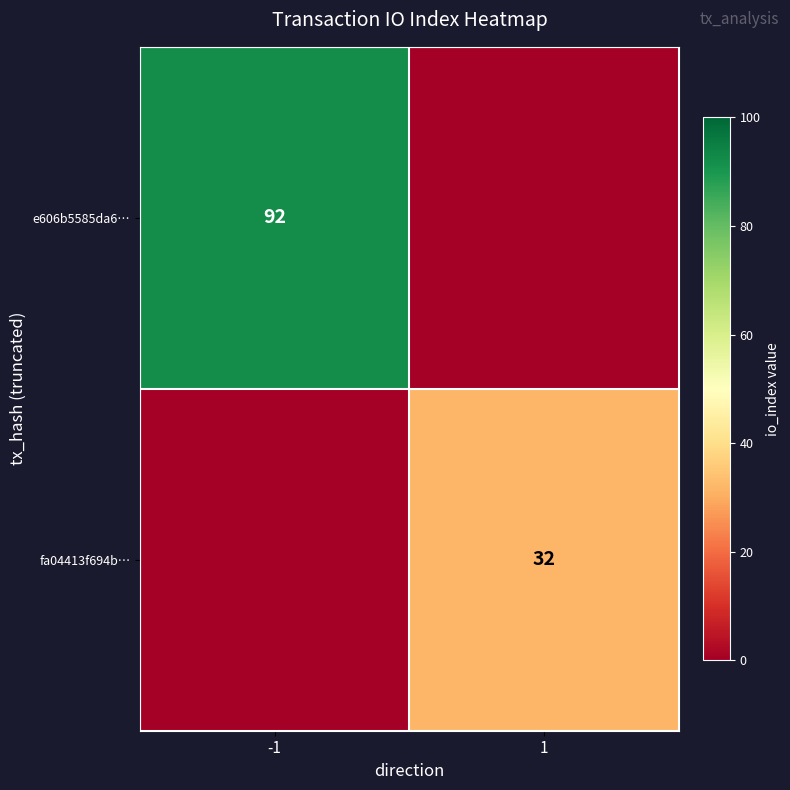

Is it true that e606b5585da6… equals 92 at -1?

True